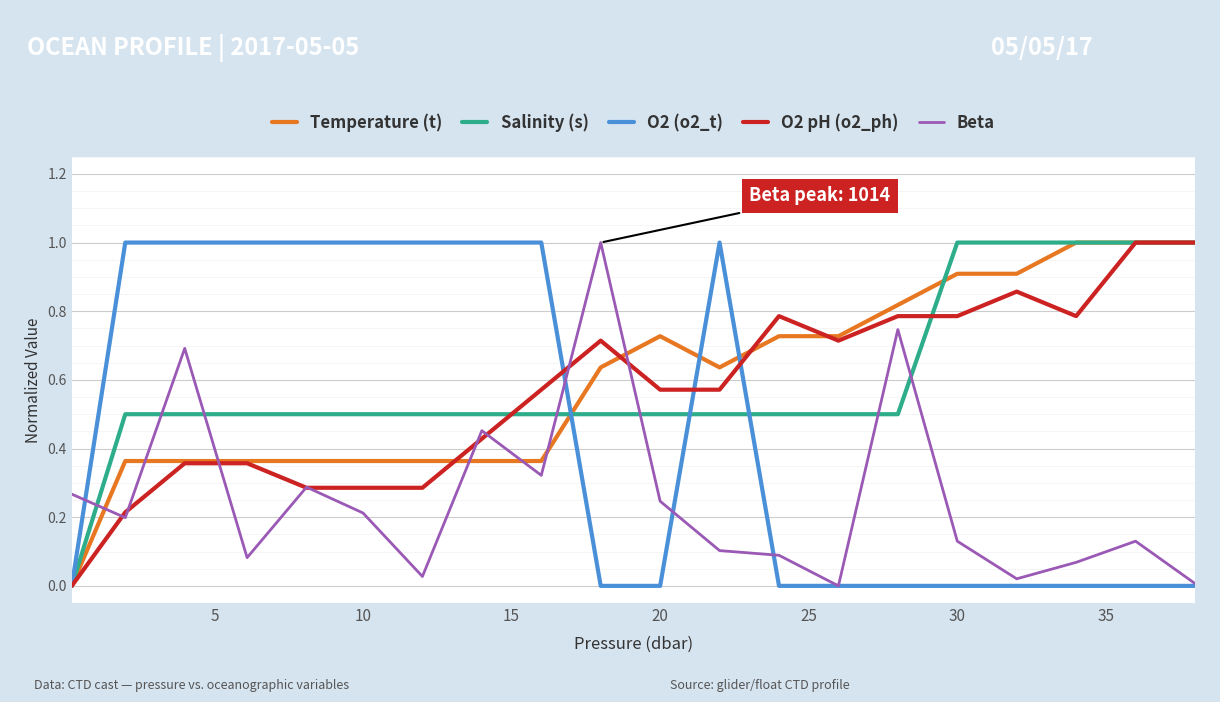

Is this an area chart (filled region under the line)?

No